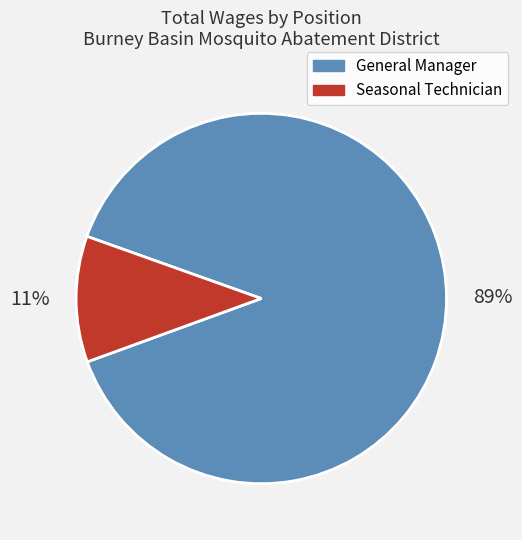

Which category has the smallest portion of the pie?

Seasonal Technician